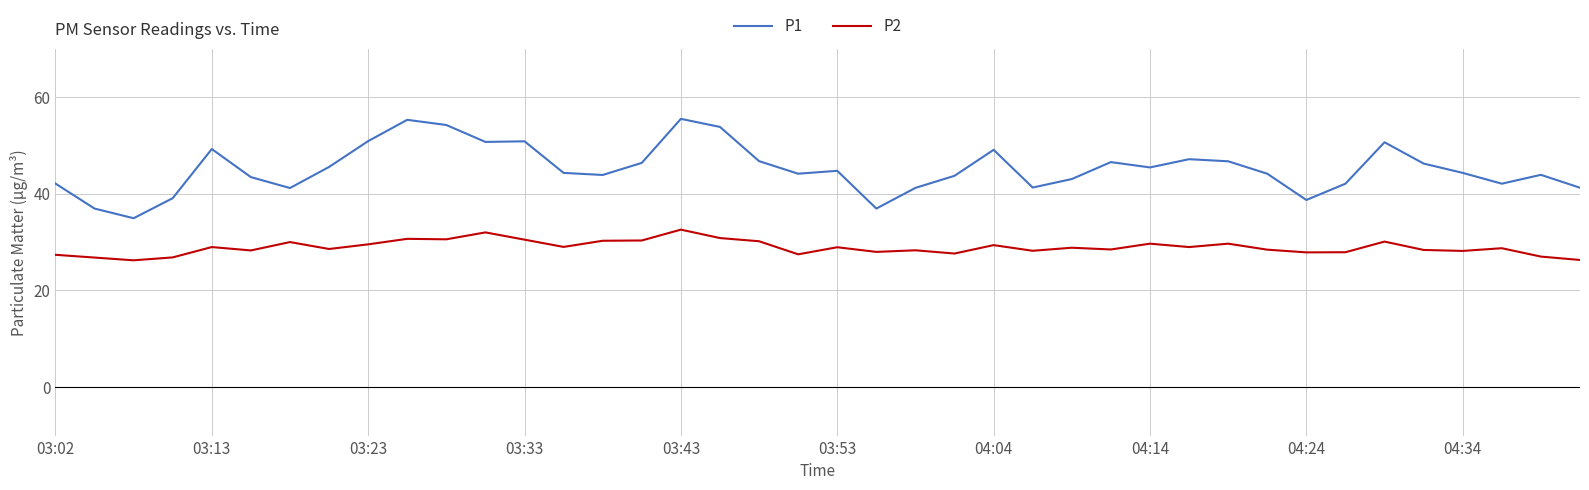

What is the lowest value of the P1 series?

34.9